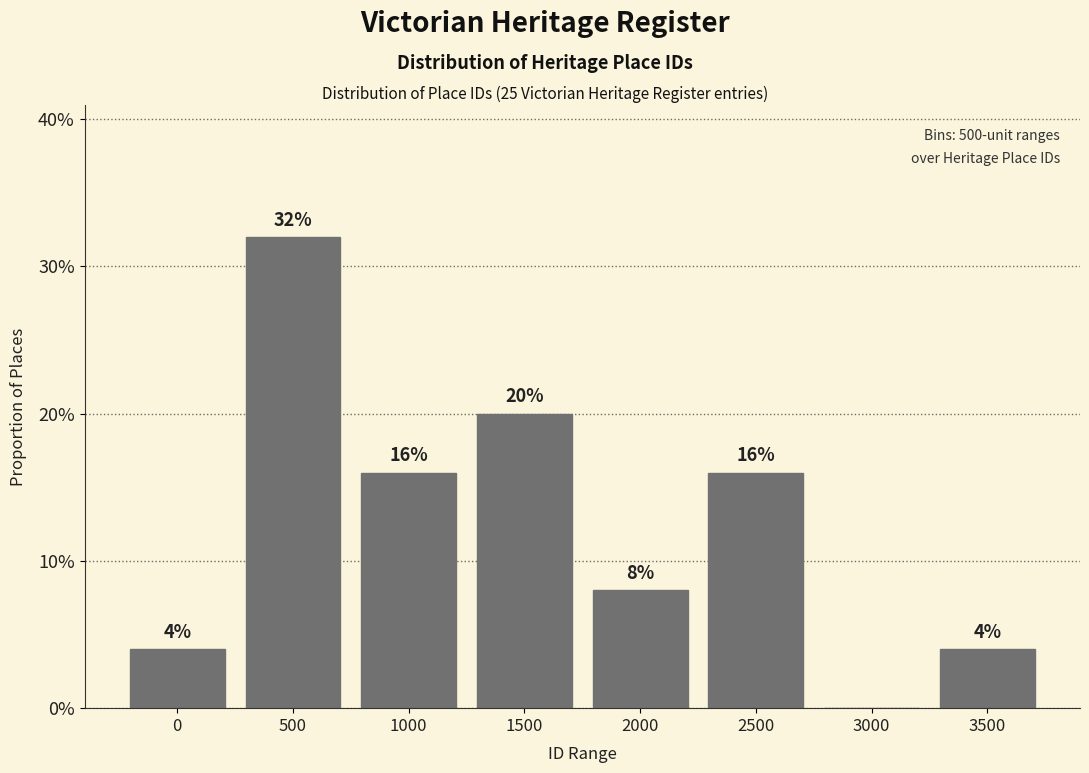

Reading left to right, transcribe all the data shown in this chart.

0=4	500=32	1000=16	1500=20	2000=8	2500=16	3000=0	3500=4